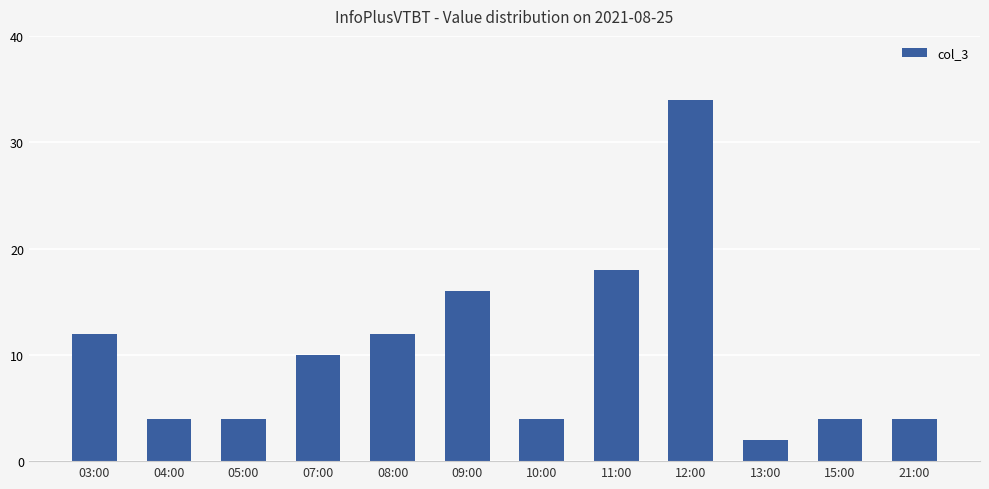

What is the difference between the second highest and minimum values?

16